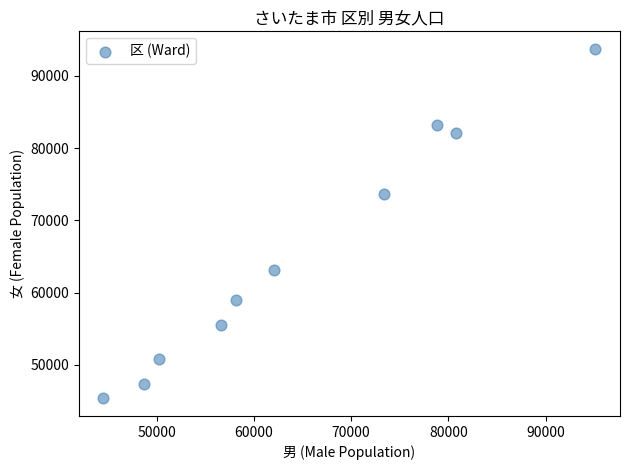

What Y value in the scatter plot is closest to 69537?

73660